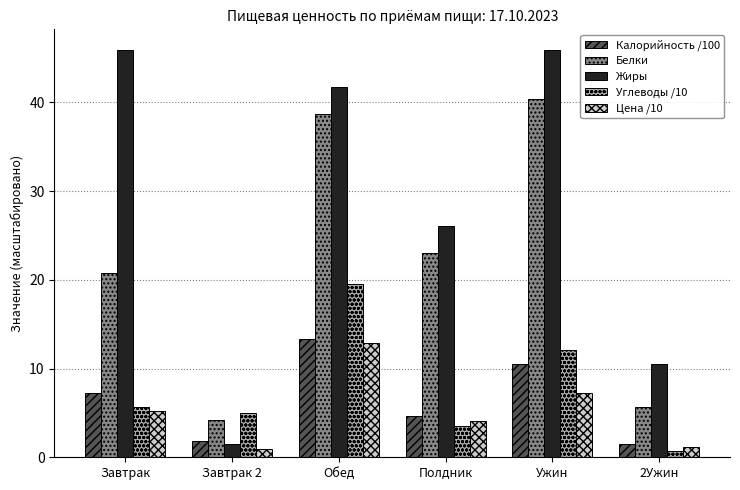

What is the difference between the highest and lowest values at Завтрак 2?

4.0